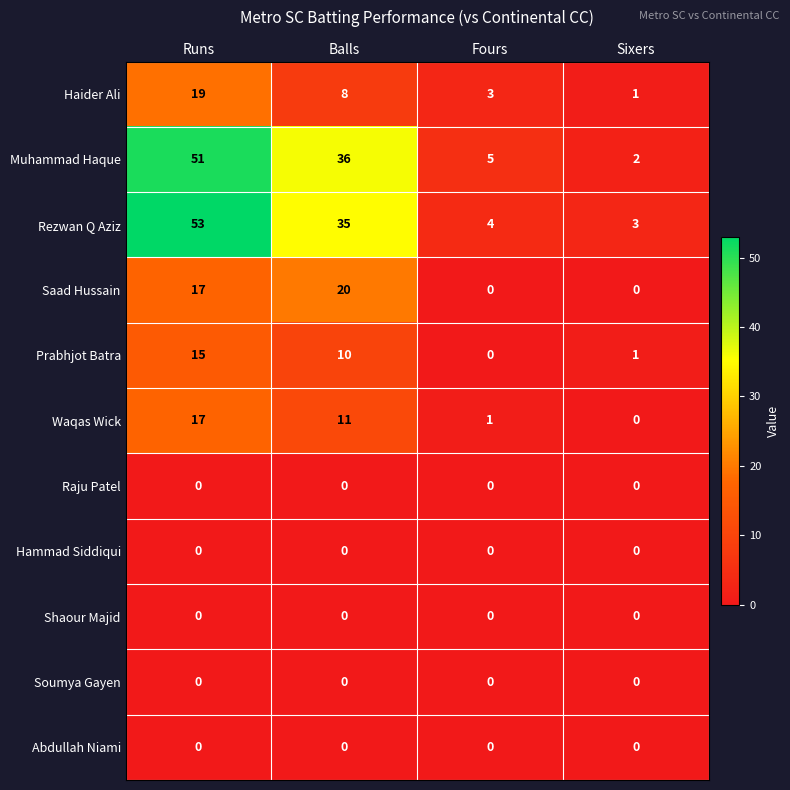

At how many categories does at least one series exceed 13?

2